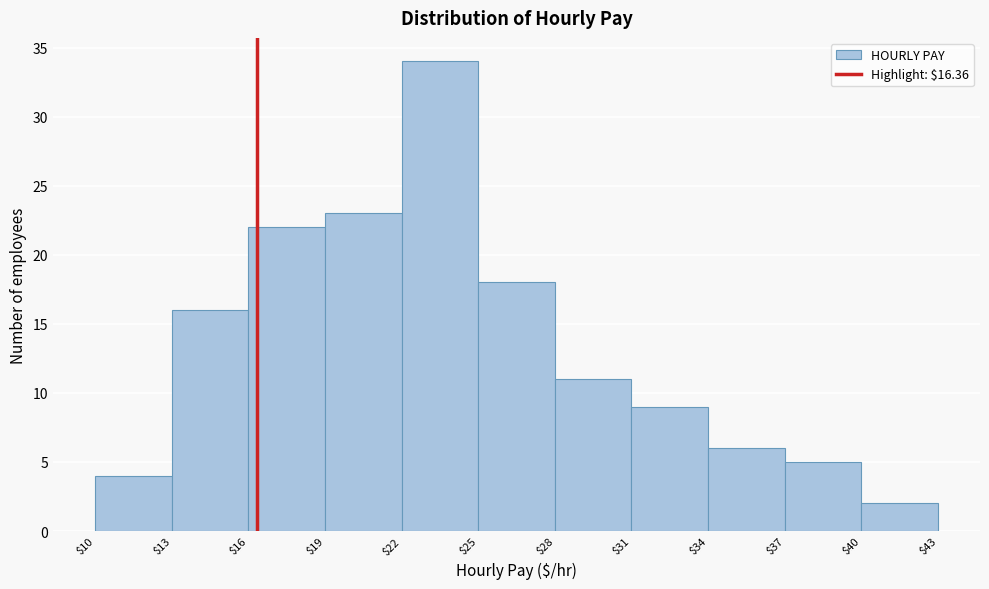

What is the height of the bar covering $16 to $19 on the x-axis? The values are not printed on the chart, so give them approximately, as read against the axis.

22